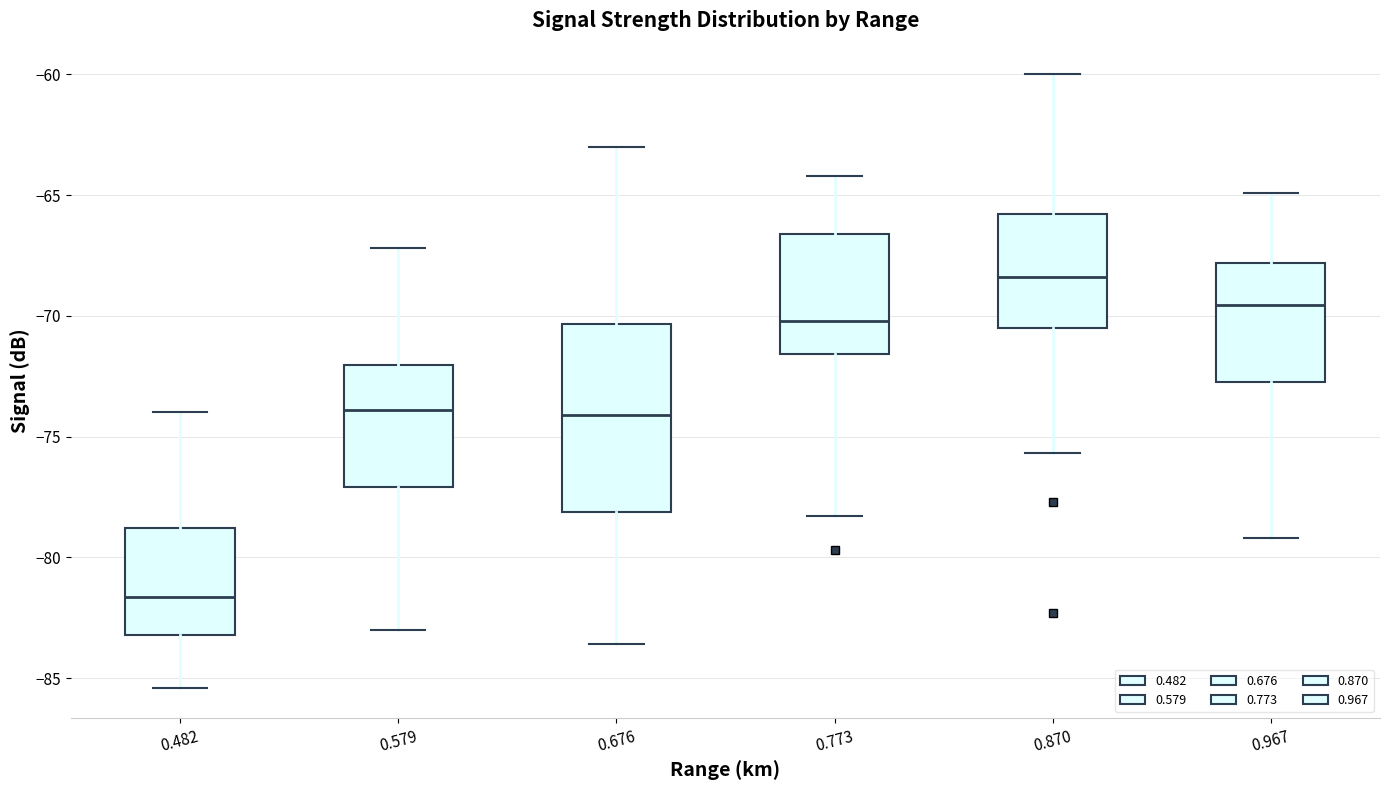

Which box has the highest median line?

0.870